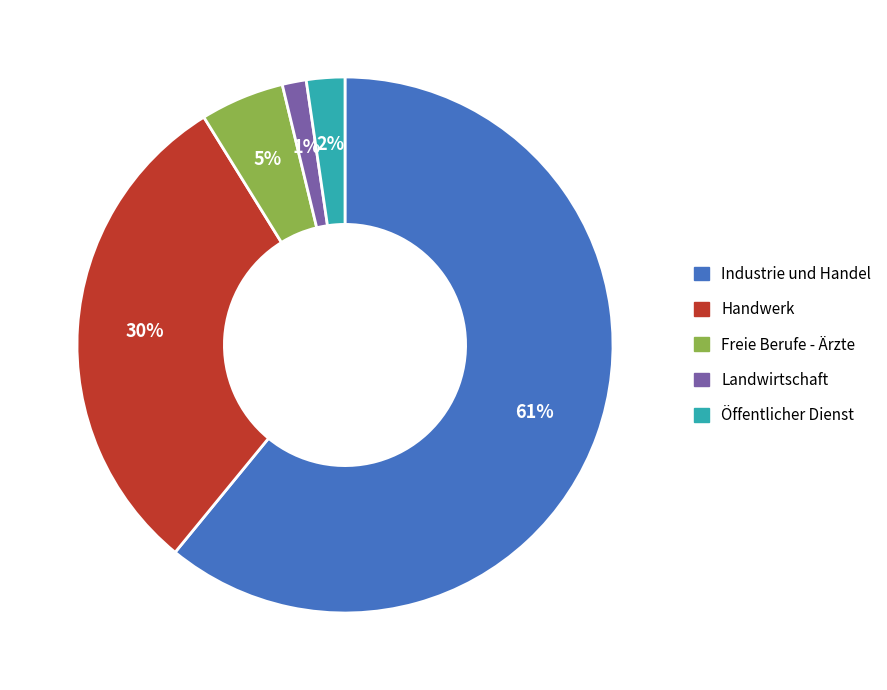

Which slice is the smallest?

Landwirtschaft